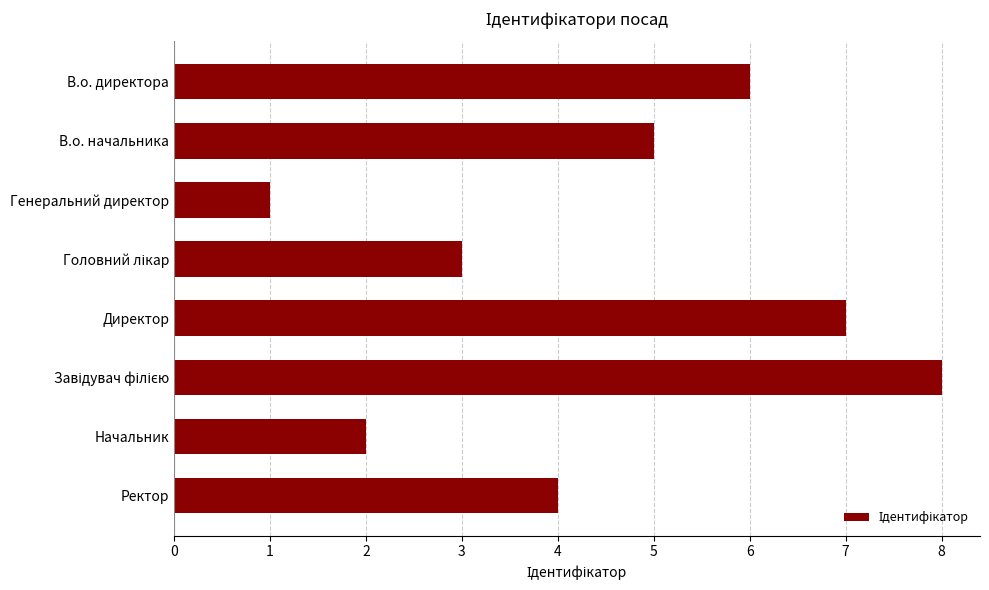

Is it true that the value at В.о. начальника is 9?

False